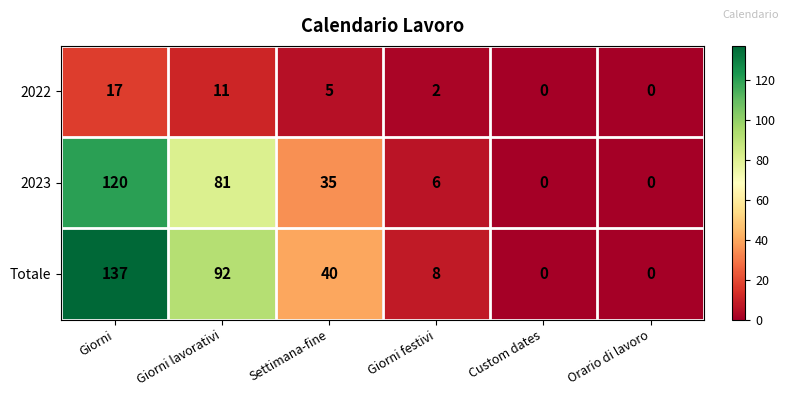

Count the number of categories in the chart.

6